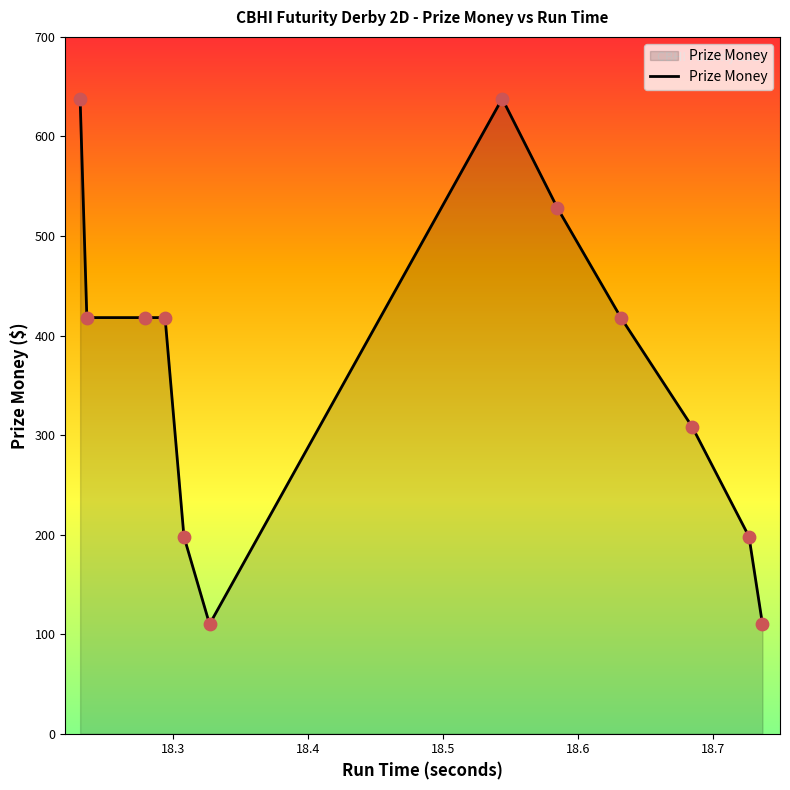

What is the smallest value displayed?

110